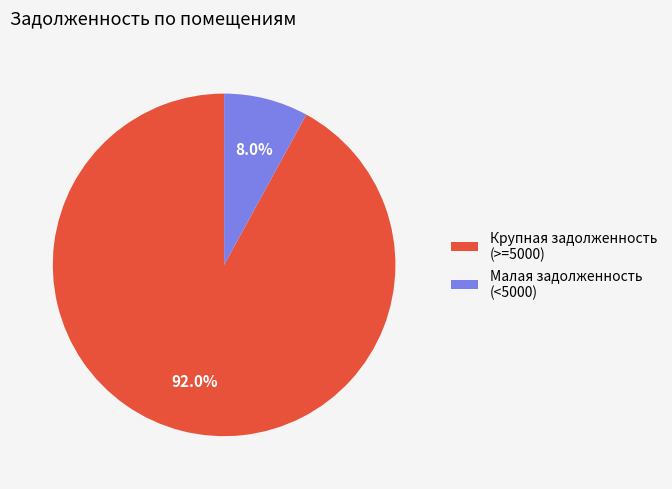

To the nearest percent, what is the average slice percentage?

50%